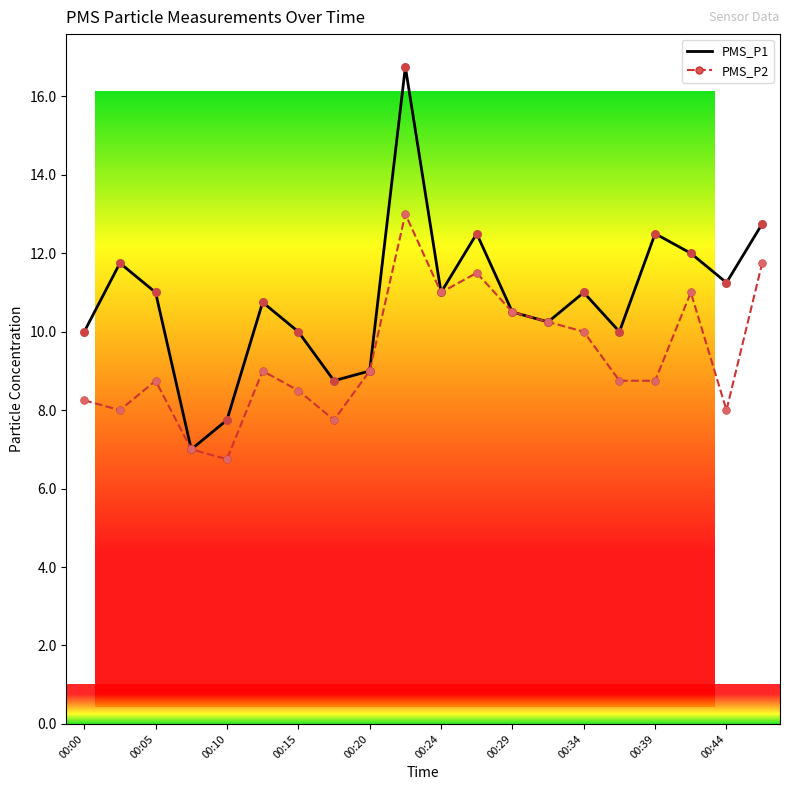

Which series has the largest total across all categories?

PMS_P1